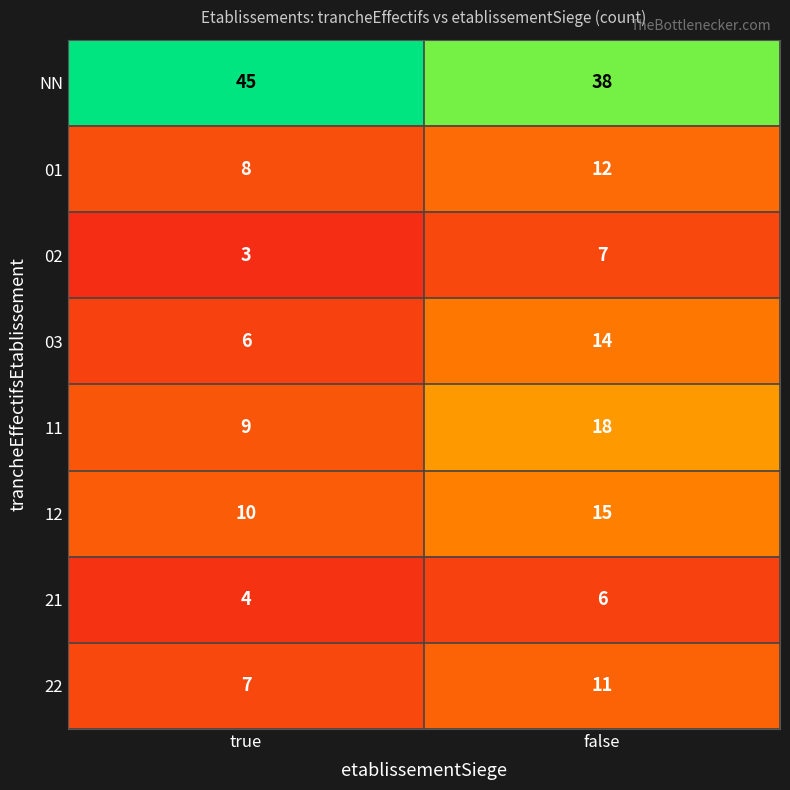

Which series has the widest spread of values?

11